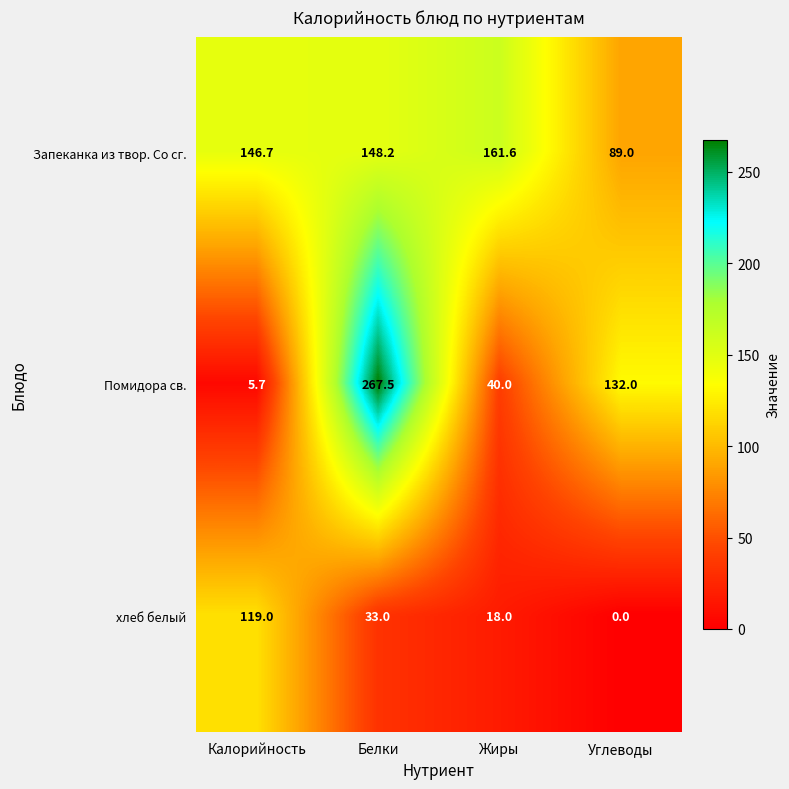

Is it true that хлеб белый equals 174.8 at Калорийность?

False